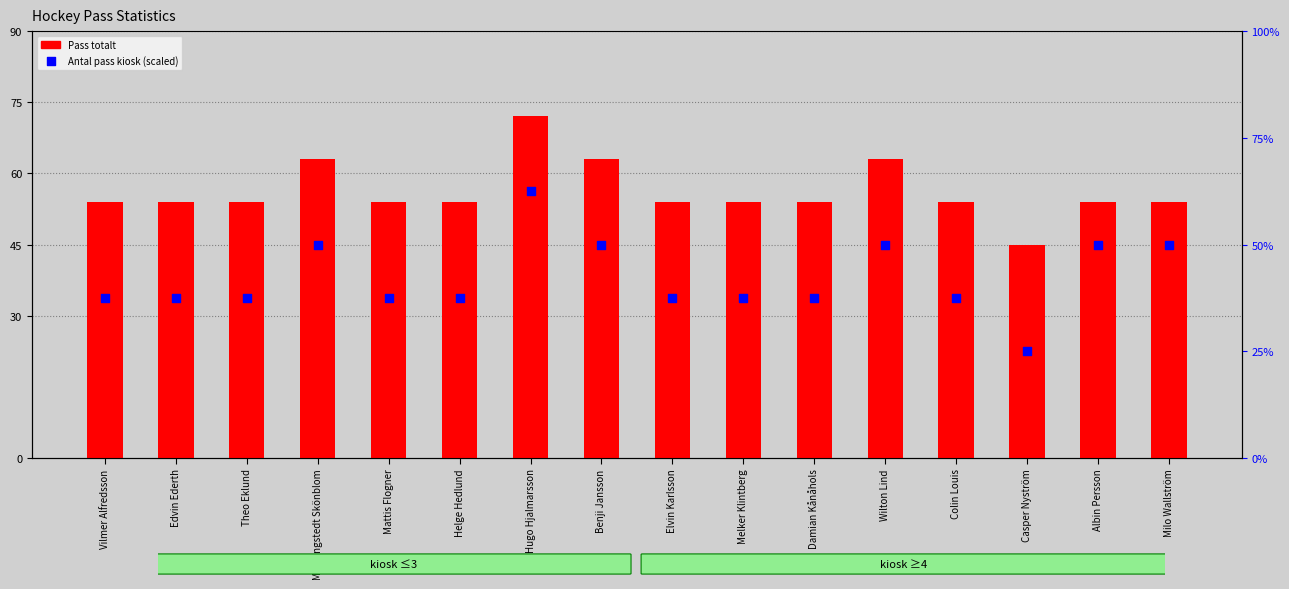

What are all the series names shown in the legend?

Pass totalt, Antal pass kiosk (scaled)